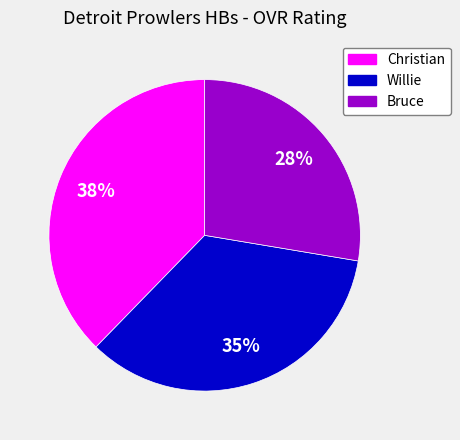

To the nearest percent, what portion does Willie represent?

35%